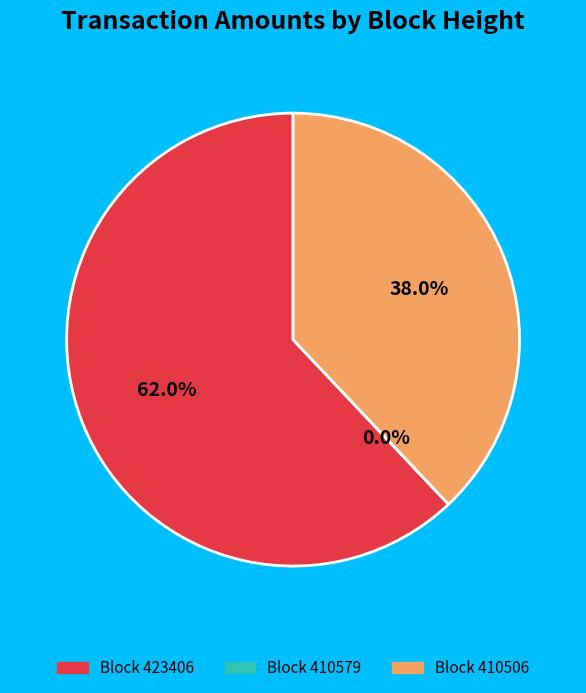

What percentage is the 410506 slice, to the nearest percent?

38%